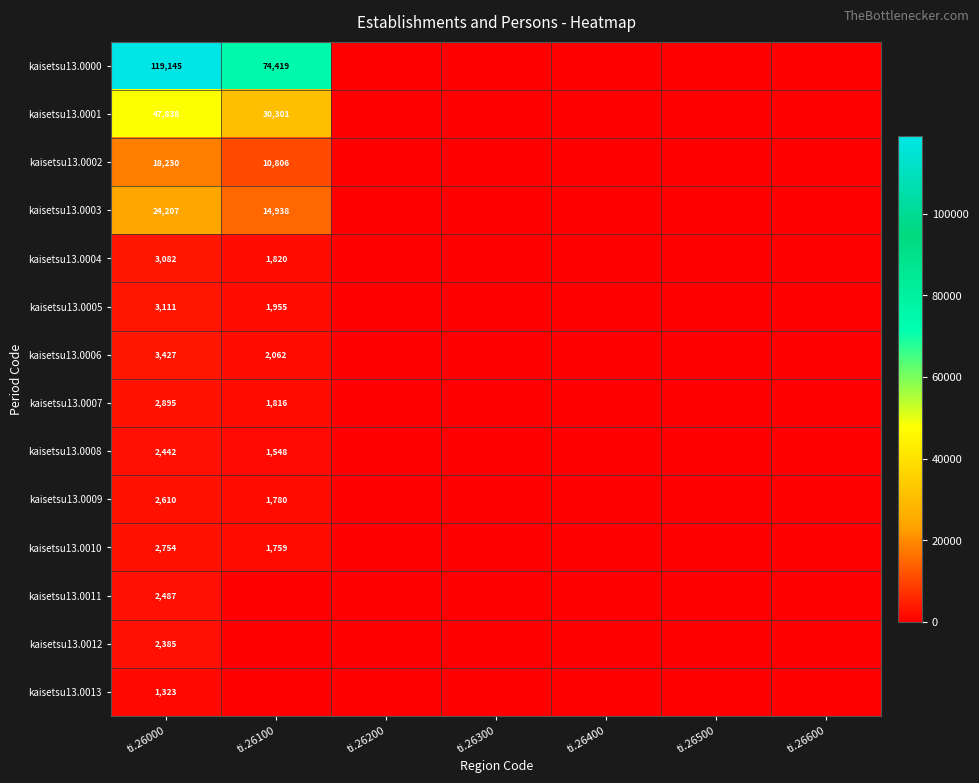

True or false: kaisetsu13.0007 has a value of 2433 at ti.26100.

False